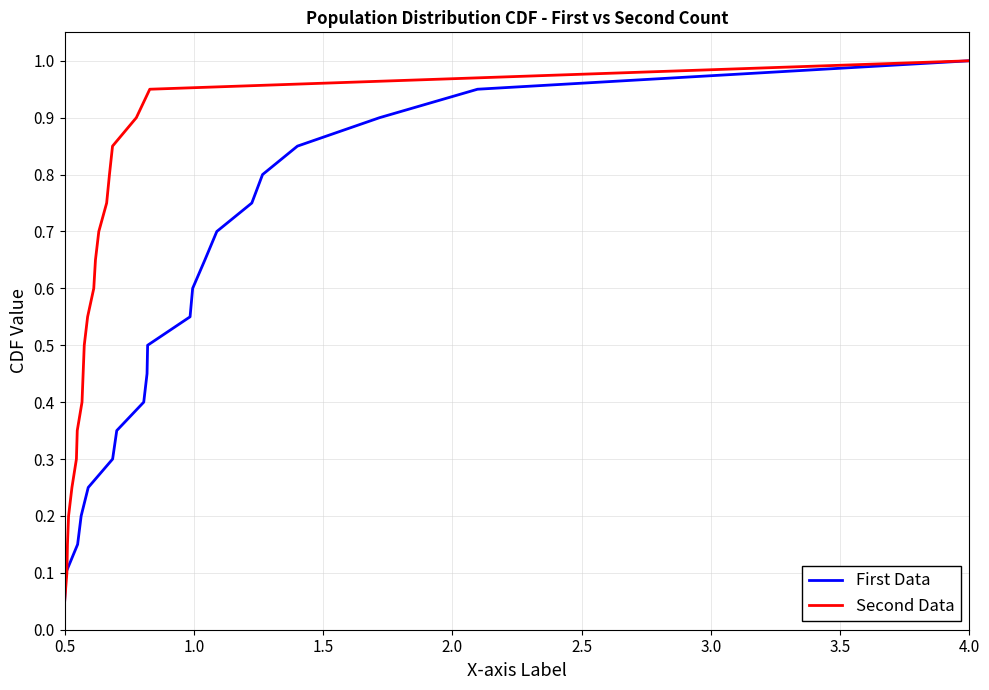

What is the maximum value for First Data?

1.0